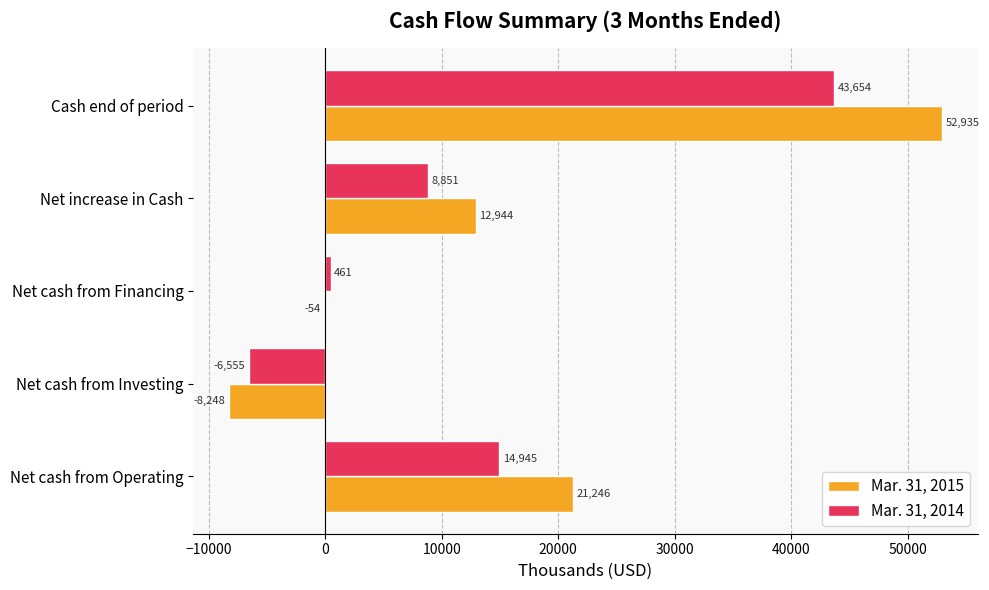

Which series has the largest range (max minus min)?

Mar. 31, 2015